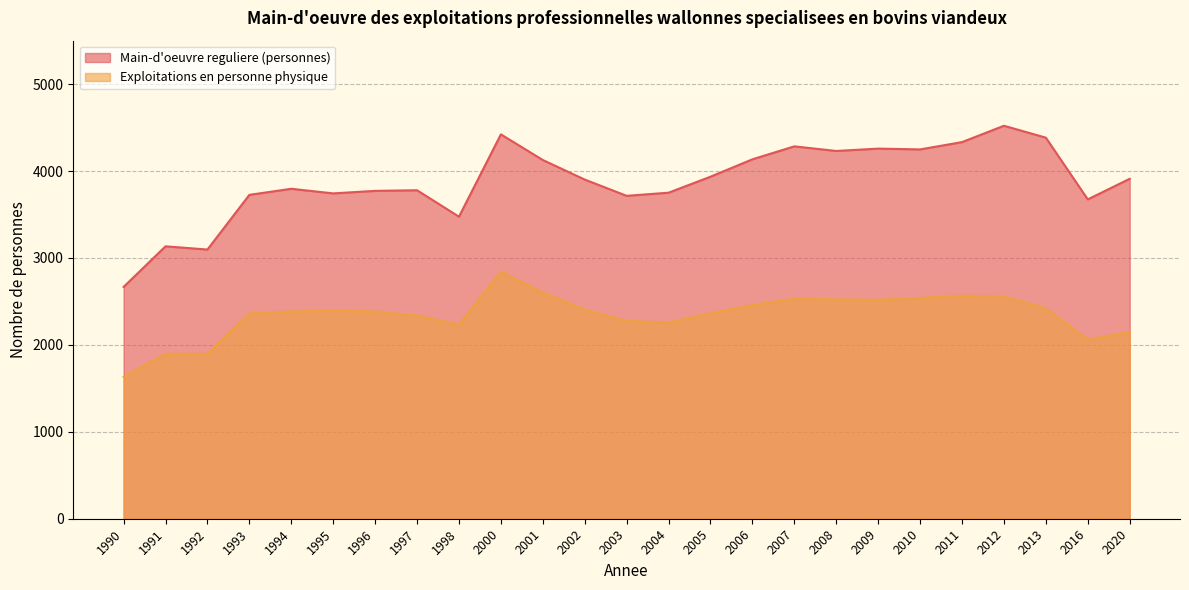

True or false: Main-d'oeuvre reguliere (personnes) and Exploitations en personne physique intersect in this chart.

False